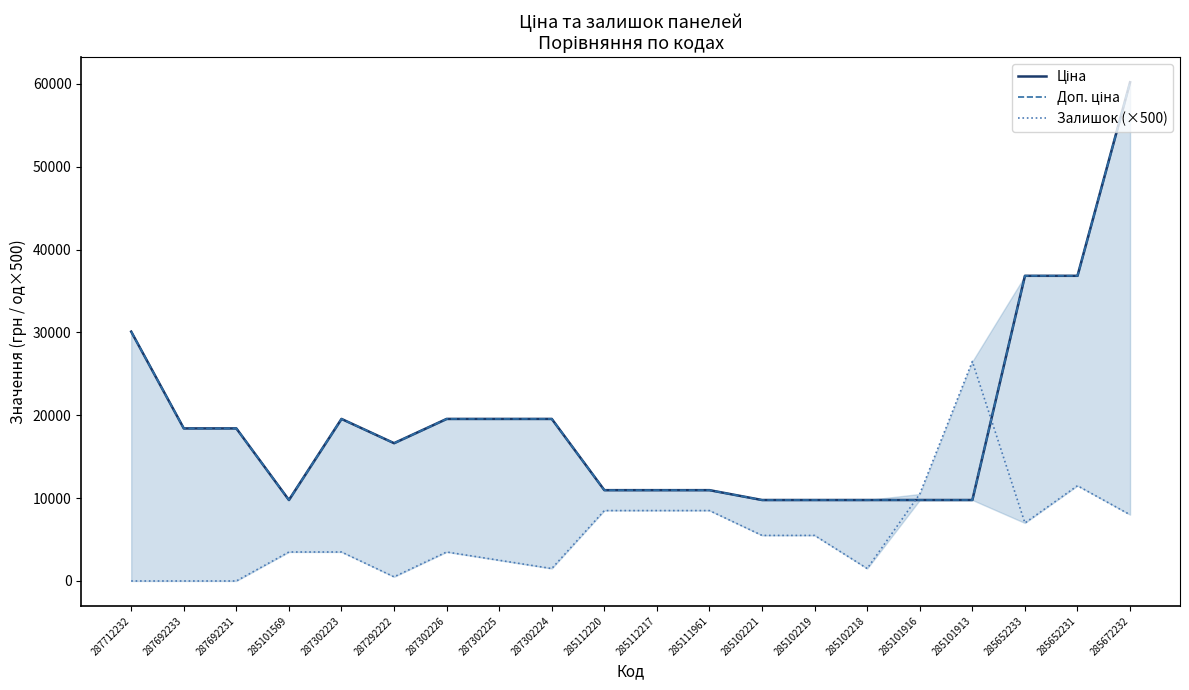

Reading left to right, transcribe all the data shown in this chart.

Ціна: 287712232=30102.8	287692233=18420.9	287692231=18420.9	285101569=9775.5	287302223=19564.9	287292222=16636.8	287302226=19564.9	287302225=19564.9	287302224=19564.9	285112220=10964.4	285112217=10964.4	285111961=10964.4	285102221=9775.5	285102219=9775.5	285102218=9775.5	285101916=9775.5	285101913=9775.5	285652233=36841.8	285652231=36841.8	285672232=60205.6
Доп. ціна: 287712232=30102.8	287692233=18420.9	287692231=18420.9	285101569=9775.5	287302223=19564.9	287292222=16636.8	287302226=19564.9	287302225=19564.9	287302224=19564.9	285112220=10964.4	285112217=10964.4	285111961=10964.4	285102221=9775.5	285102219=9775.5	285102218=9775.5	285101916=9775.5	285101913=9775.5	285652233=36841.8	285652231=36841.8	285672232=60205.6
Залишок (×500): 287712232=0.0	287692233=0.0	287692231=0.0	285101569=3500.0	287302223=3500.0	287292222=500.0	287302226=3500.0	287302225=2500.0	287302224=1500.0	285112220=8500.0	285112217=8500.0	285111961=8500.0	285102221=5500.0	285102219=5500.0	285102218=1500.0	285101916=10500.0	285101913=26500.0	285652233=7000.0	285652231=11500.0	285672232=8000.0